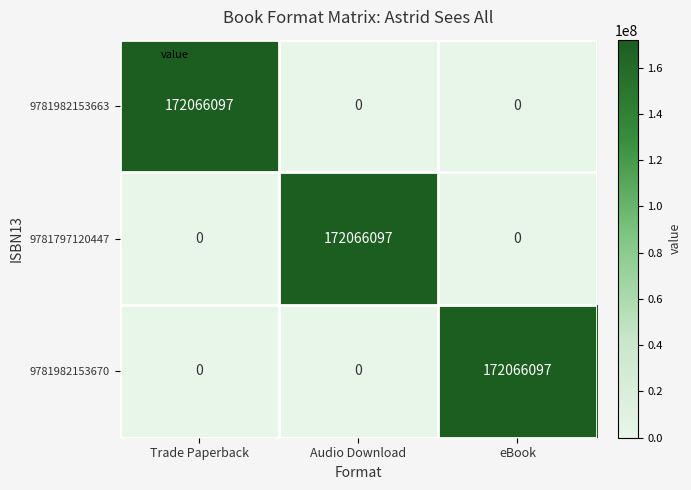

What is the greatest value displayed?

172066097